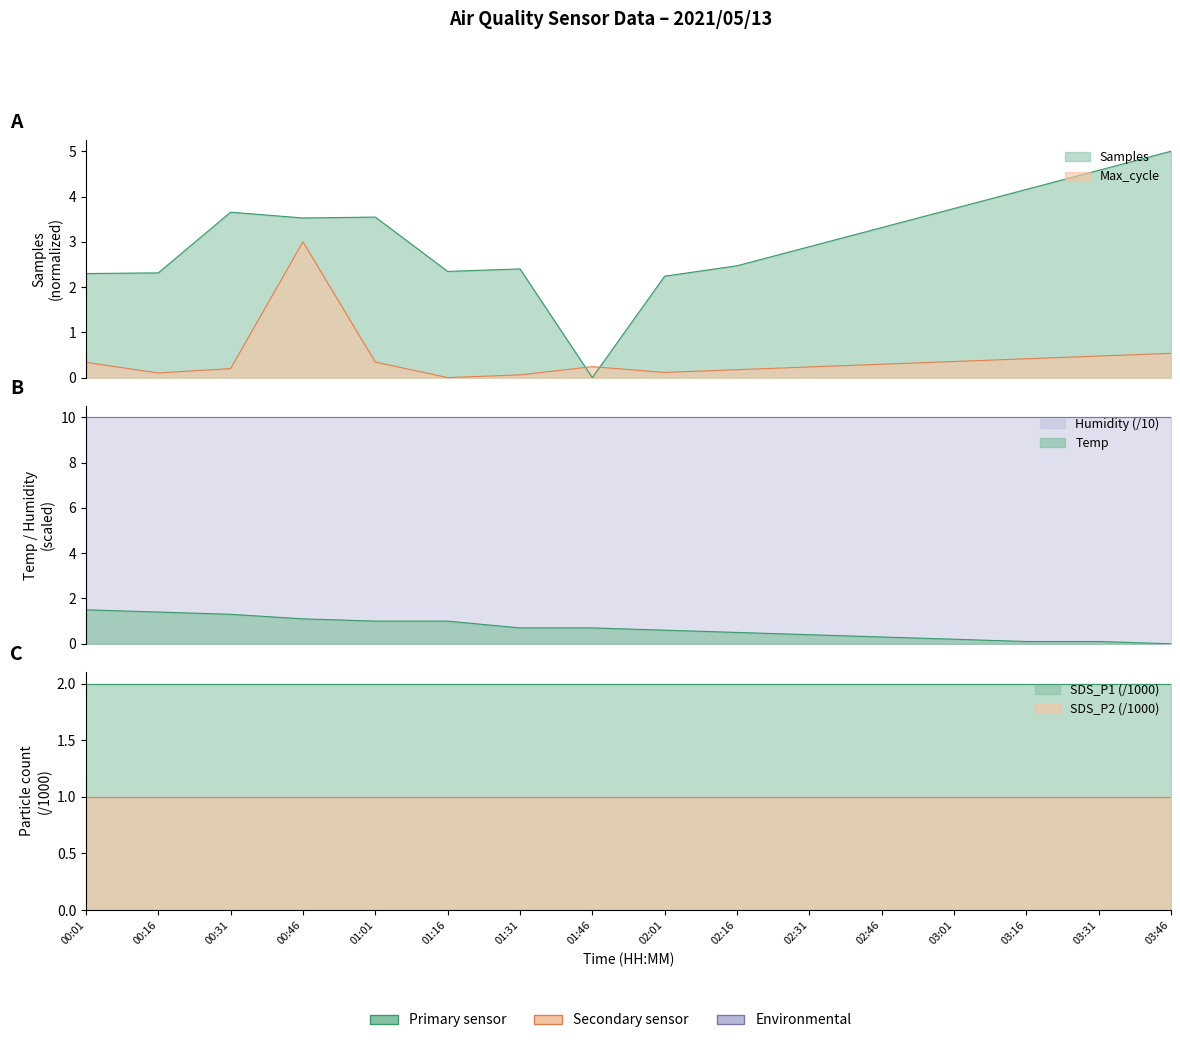

How many lines are shown in the chart?

3